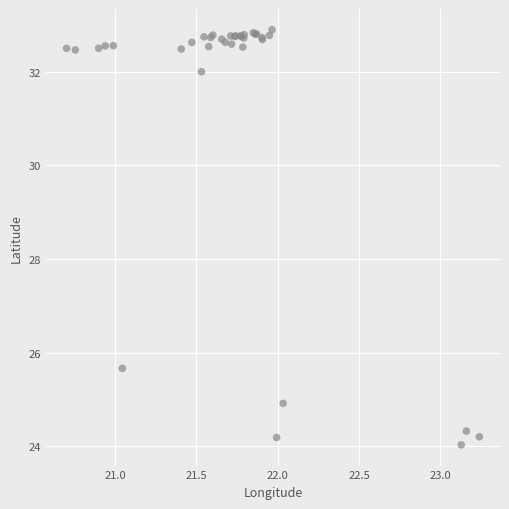

What Y value in the scatter plot is closest to 28?

25.7